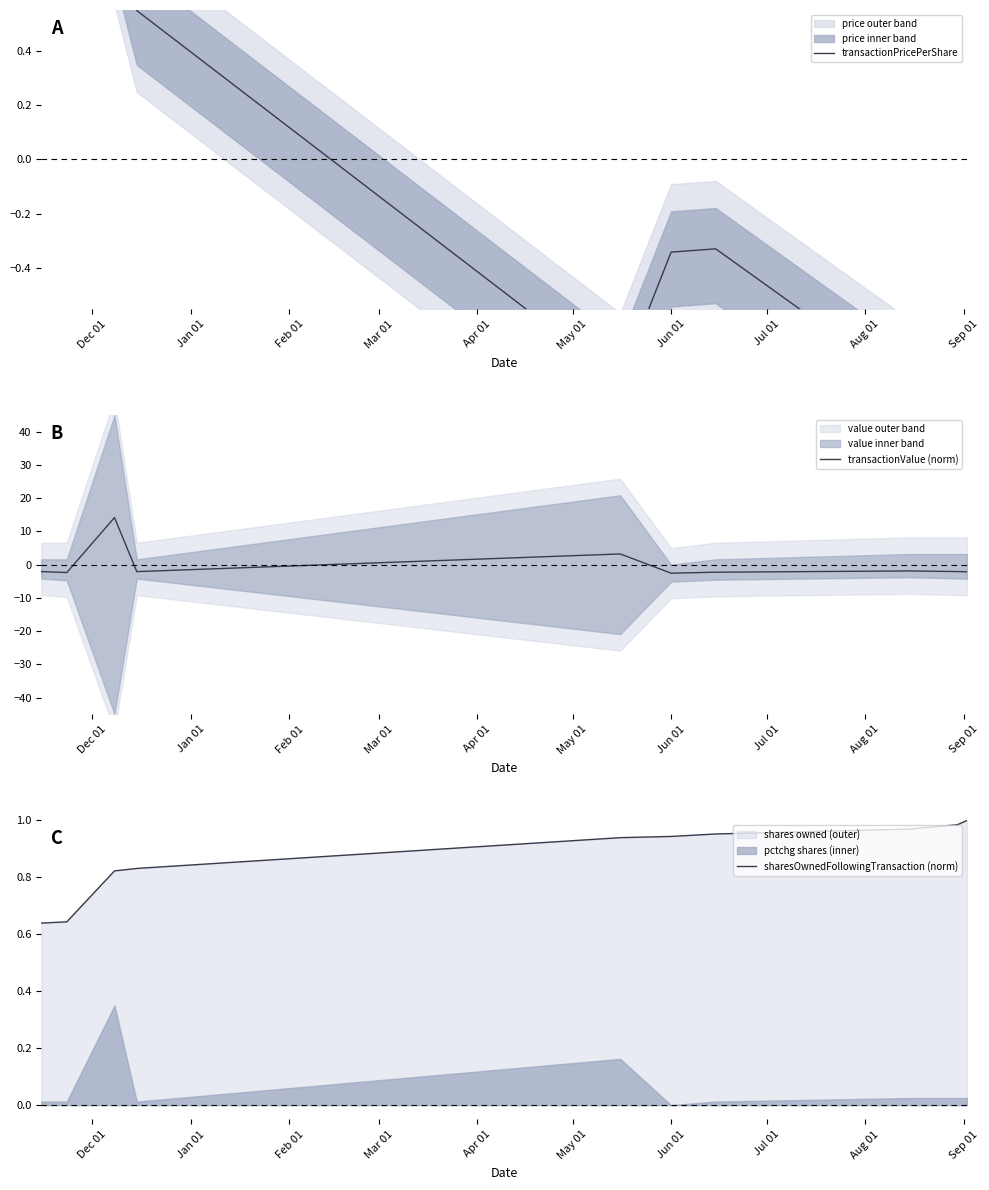

What is the minimum value for transactionValue (norm)?

-2.6